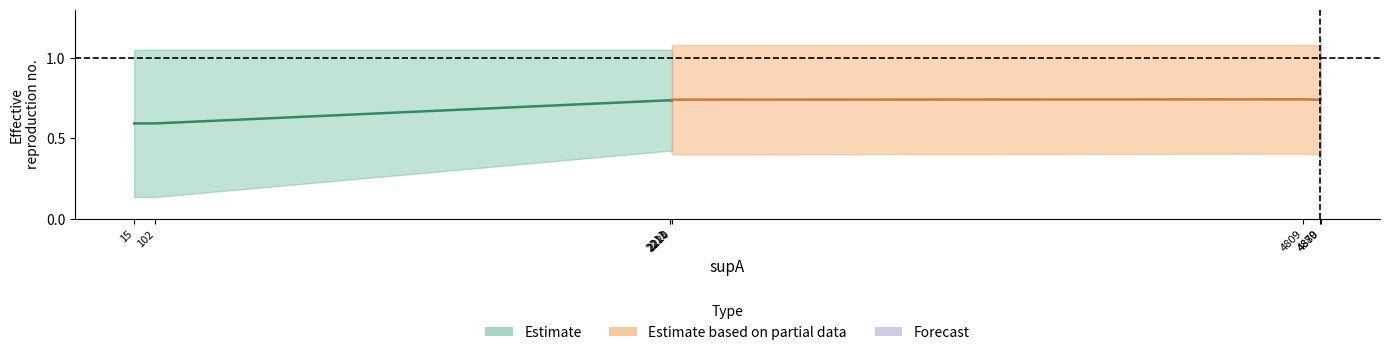

How many condBA values are between 0 and 1?

8